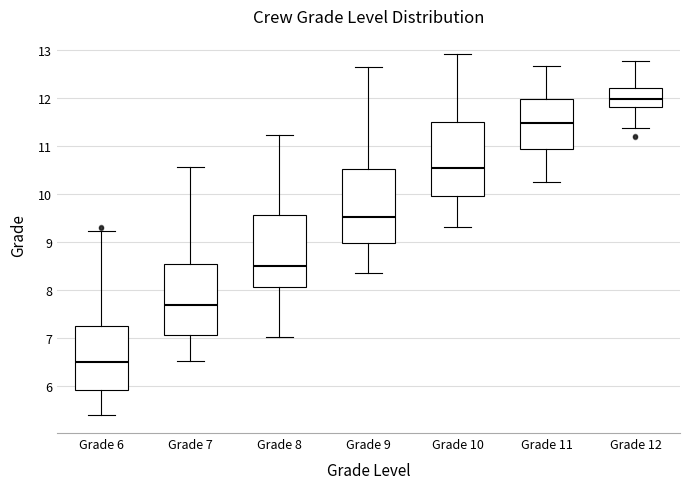

Where is the lower edge of the box for Grade 7 on the y-axis? The values are not printed on the chart, so give them approximately, as read against the axis.

7.1